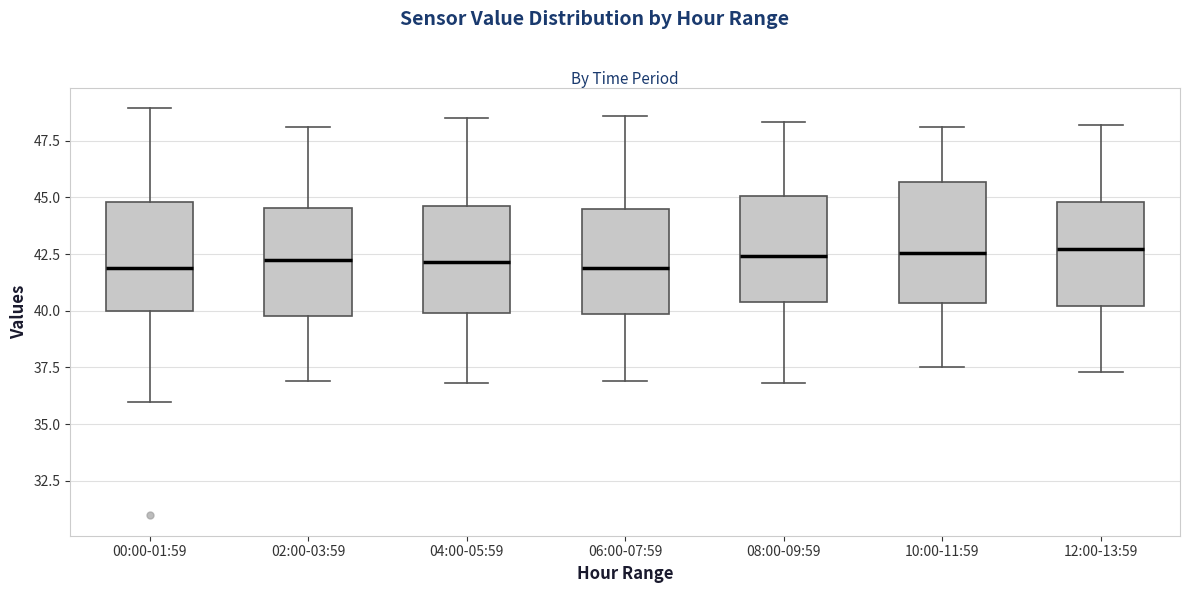

Reading left to right, read every box against the y-axis: the position of its median line, the range the box covers, and the ends of its whiskers. The values are not printed on the chart, so give them approximately, as read against the axis.

00:00-01:59: median 42.0, box 40.0 to 45.0, whiskers 36.0 to 49.0
02:00-03:59: median 42.5, box 40.0 to 44.5, whiskers 37.0 to 48.0
04:00-05:59: median 42.0, box 40.0 to 44.5, whiskers 37.0 to 48.5
06:00-07:59: median 42.0, box 40.0 to 44.5, whiskers 37.0 to 48.5
08:00-09:59: median 42.5, box 40.5 to 45.0, whiskers 37.0 to 48.5
10:00-11:59: median 42.5, box 40.5 to 45.5, whiskers 37.5 to 48.0
12:00-13:59: median 42.5, box 40.0 to 45.0, whiskers 37.5 to 48.0